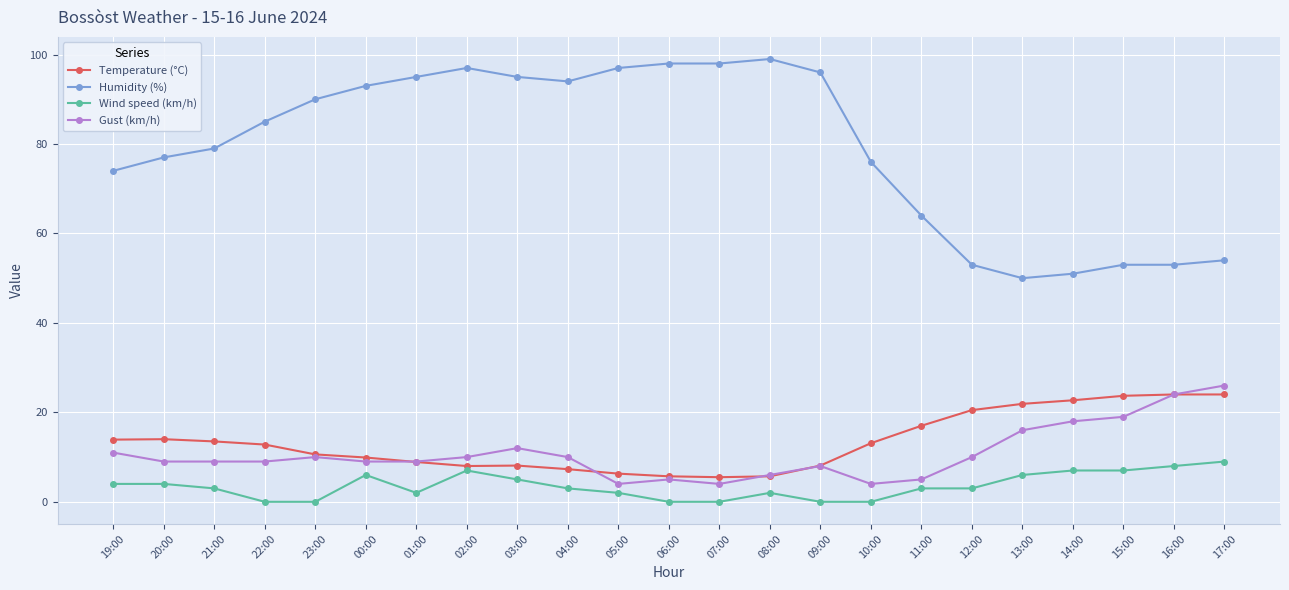

What is the total value across all series at 21:00?

104.5